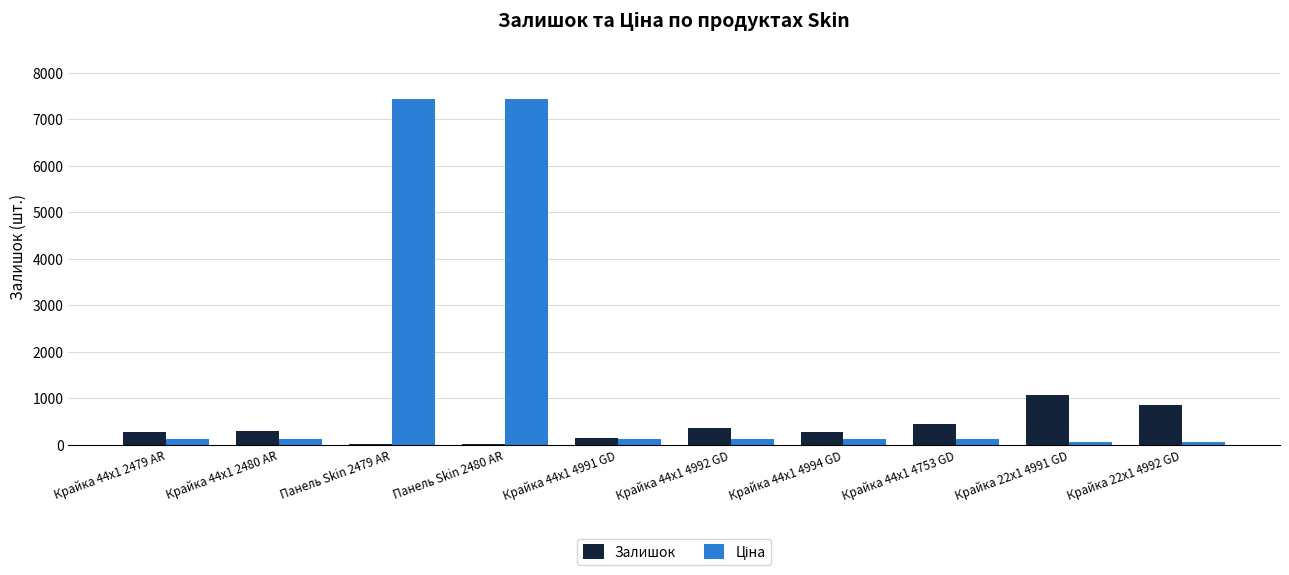

What is the maximum value for Залишок?

1067.0